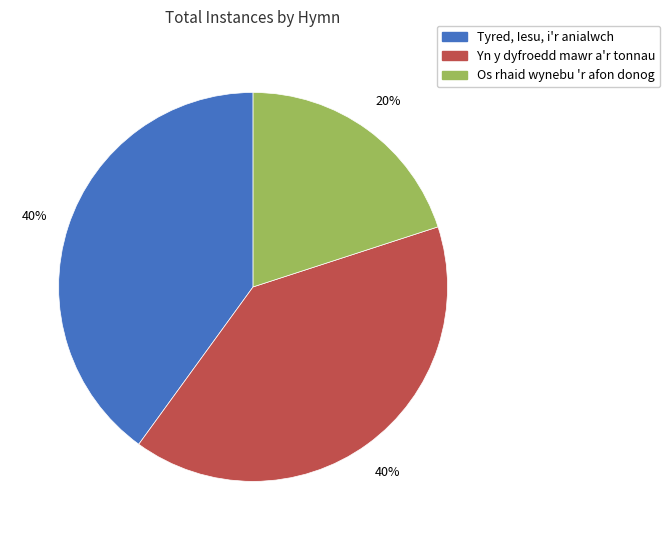

Is the sum of Yn y dyfroedd mawr a'r tonnau and Tyred, Iesu, i'r anialwch greater than half?

Yes